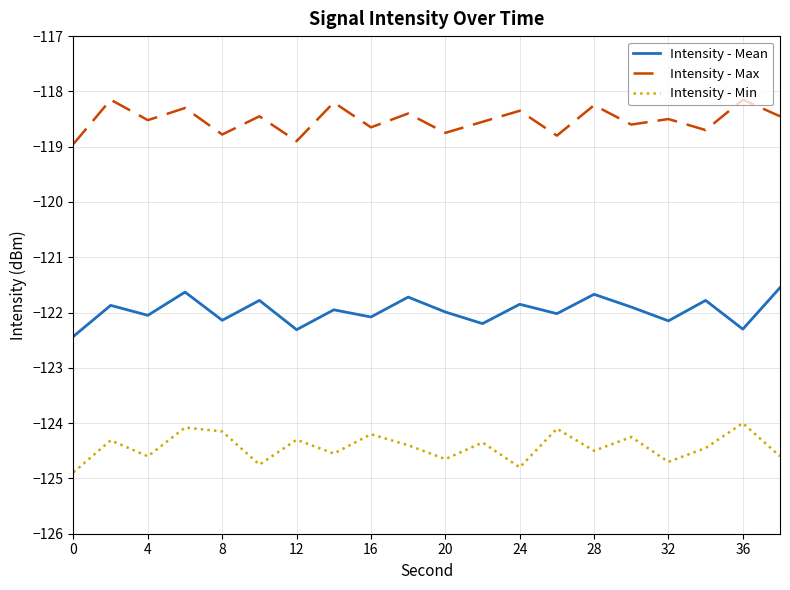

Which series has the largest total across all categories?

Intensity - Max